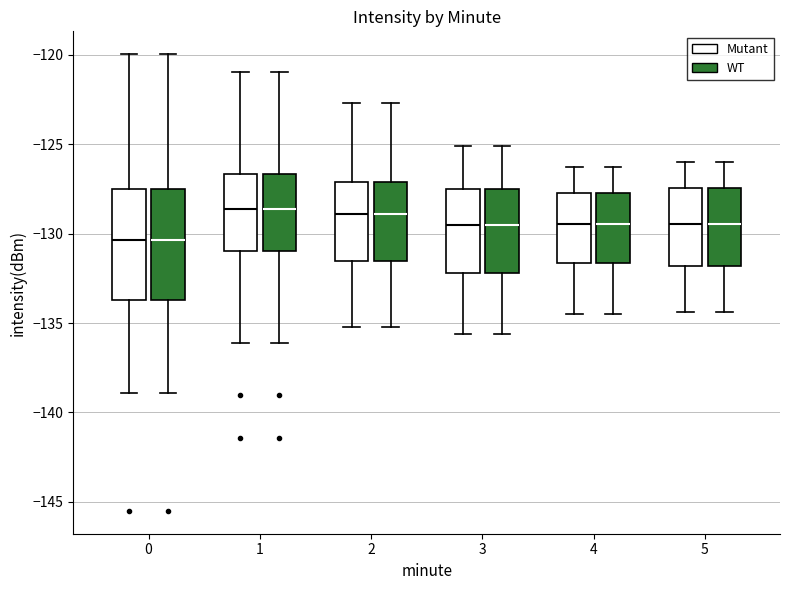

Reading left to right, read every box against the y-axis: the position of its median line, the range the box covers, and the ends of its whiskers. The values are not printed on the chart, so give them approximately, as read against the axis.

0 (Mutant): median -130.5, box -133.5 to -127.5, whiskers -139.0 to -120.0
0 (WT): median -130.5, box -133.5 to -127.5, whiskers -139.0 to -120.0
1 (Mutant): median -128.5, box -131.0 to -126.5, whiskers -136.0 to -121.0
1 (WT): median -128.5, box -131.0 to -126.5, whiskers -136.0 to -121.0
2 (Mutant): median -129.0, box -131.5 to -127.0, whiskers -135.0 to -122.5
2 (WT): median -129.0, box -131.5 to -127.0, whiskers -135.0 to -122.5
3 (Mutant): median -129.5, box -132.0 to -127.5, whiskers -135.5 to -125.0
3 (WT): median -129.5, box -132.0 to -127.5, whiskers -135.5 to -125.0
4 (Mutant): median -129.5, box -131.5 to -127.5, whiskers -134.5 to -126.5
4 (WT): median -129.5, box -131.5 to -127.5, whiskers -134.5 to -126.5
5 (Mutant): median -129.5, box -132.0 to -127.5, whiskers -134.5 to -126.0
5 (WT): median -129.5, box -132.0 to -127.5, whiskers -134.5 to -126.0